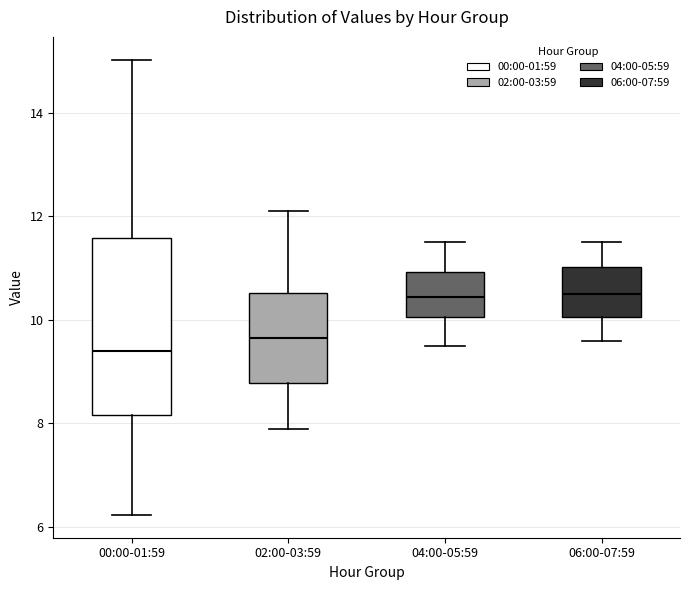

Comparing the boxes themselves (not the whiskers), which one is the tallest?

00:00-01:59